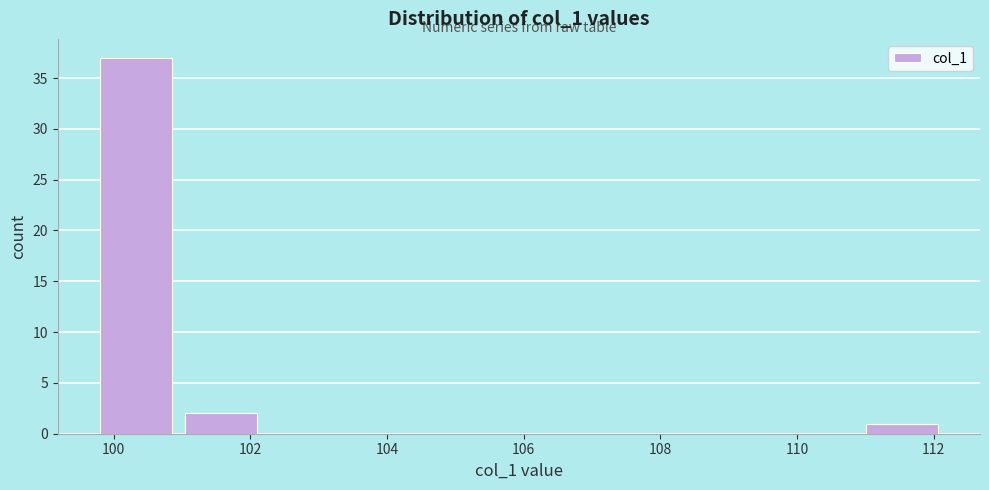

Reading left to right, list every bar in this chart as the range it spans on the x-axis followed by its height. Neither the bar edges nor the heights are printed on the chart, so give them approximately, as read against the axes.

99.8 to 101.0: 37
101.0 to 102.2: 2
102.2 to 103.4: 0
103.4 to 104.6: 0
104.6 to 106.0: 0
106.0 to 107.2: 0
107.2 to 108.4: 0
108.4 to 109.6: 0
109.6 to 111.0: 0
111.0 to 112.2: 1